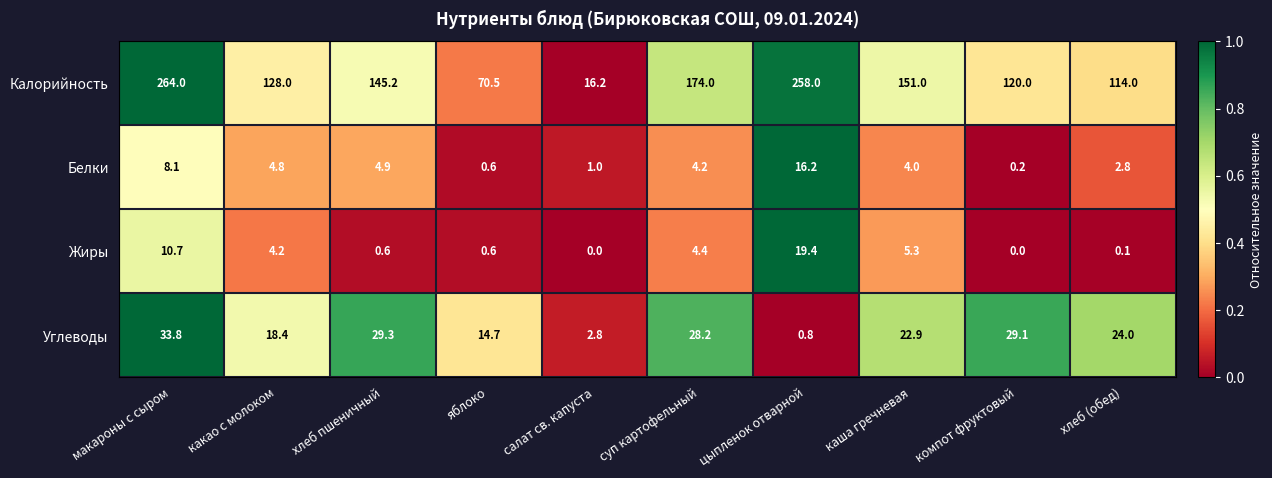

The Углеводы series shows 2.8 at салат св. капуста. True or false?

True